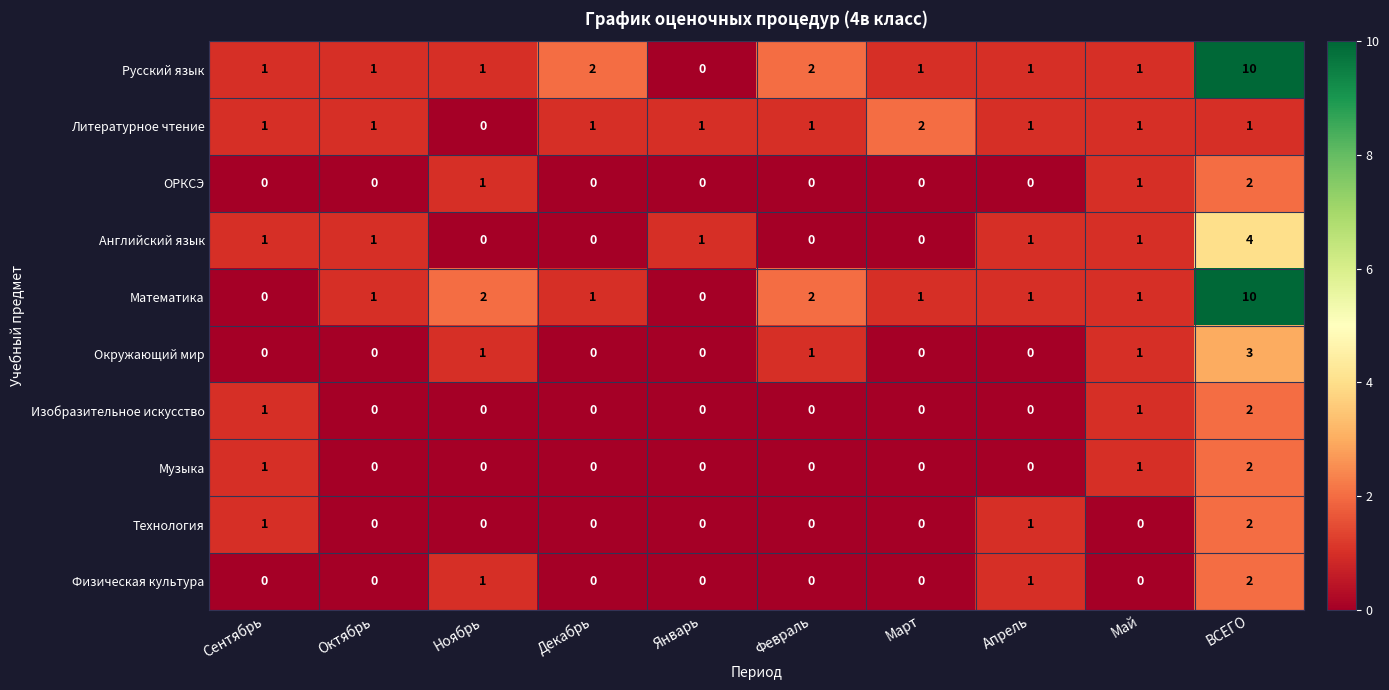

The value of Литературное чтение at Апрель is 2. True or false?

False